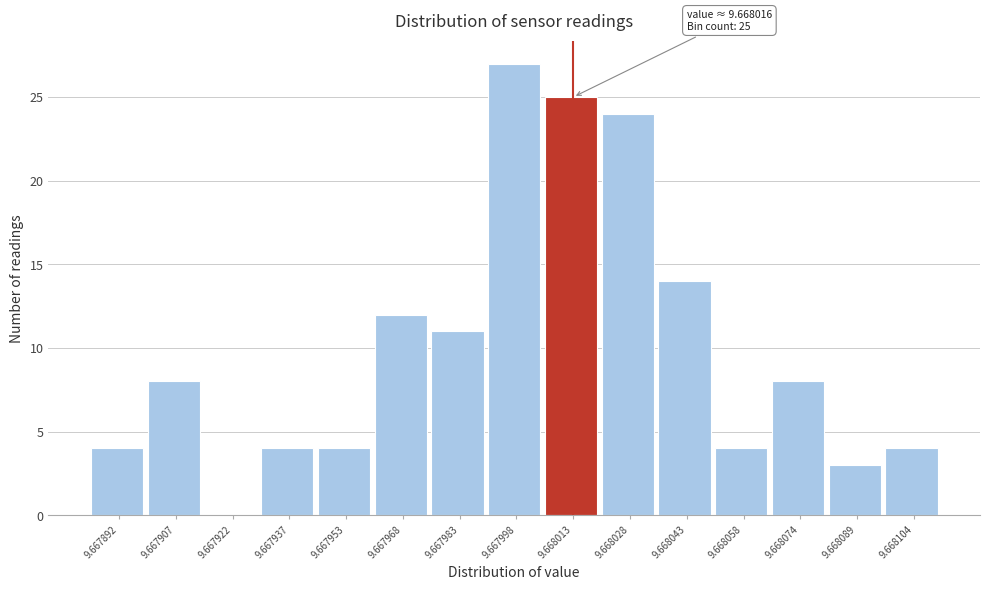

Reading right to left, what are all the values shown in this chart?

9.668104=4	9.668089=3	9.668074=8	9.668058=4	9.668043=14	9.668028=24	9.668013=25	9.667998=27	9.667983=11	9.667968=12	9.667953=4	9.667937=4	9.667922=0	9.667907=8	9.667892=4